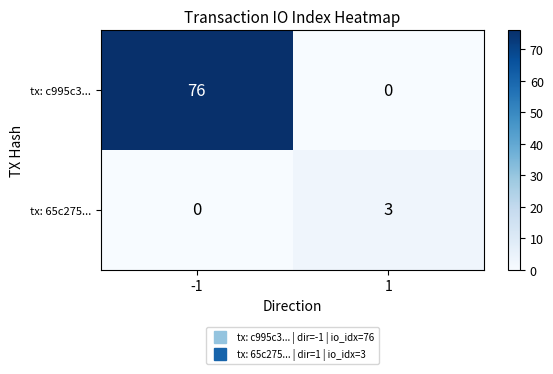

Which series has the largest range (max minus min)?

tx: c995c3...